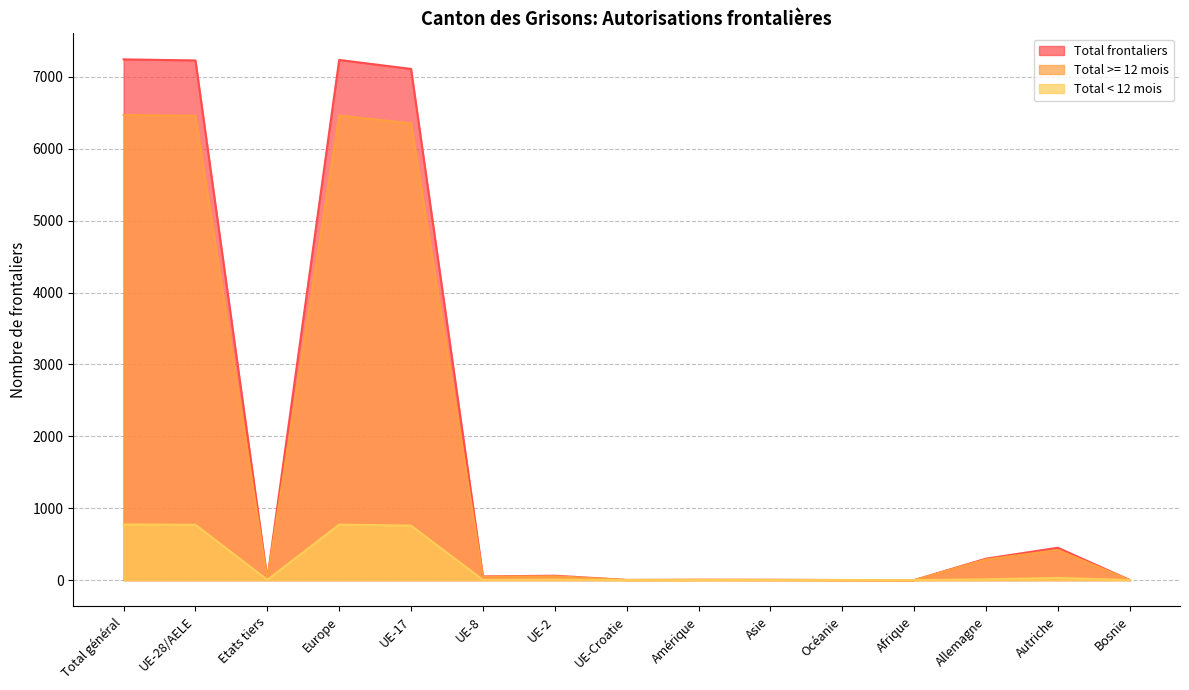

At Total général, list the series in order from smallest to largest.

Total < 12 mois, Total >= 12 mois, Total frontaliers